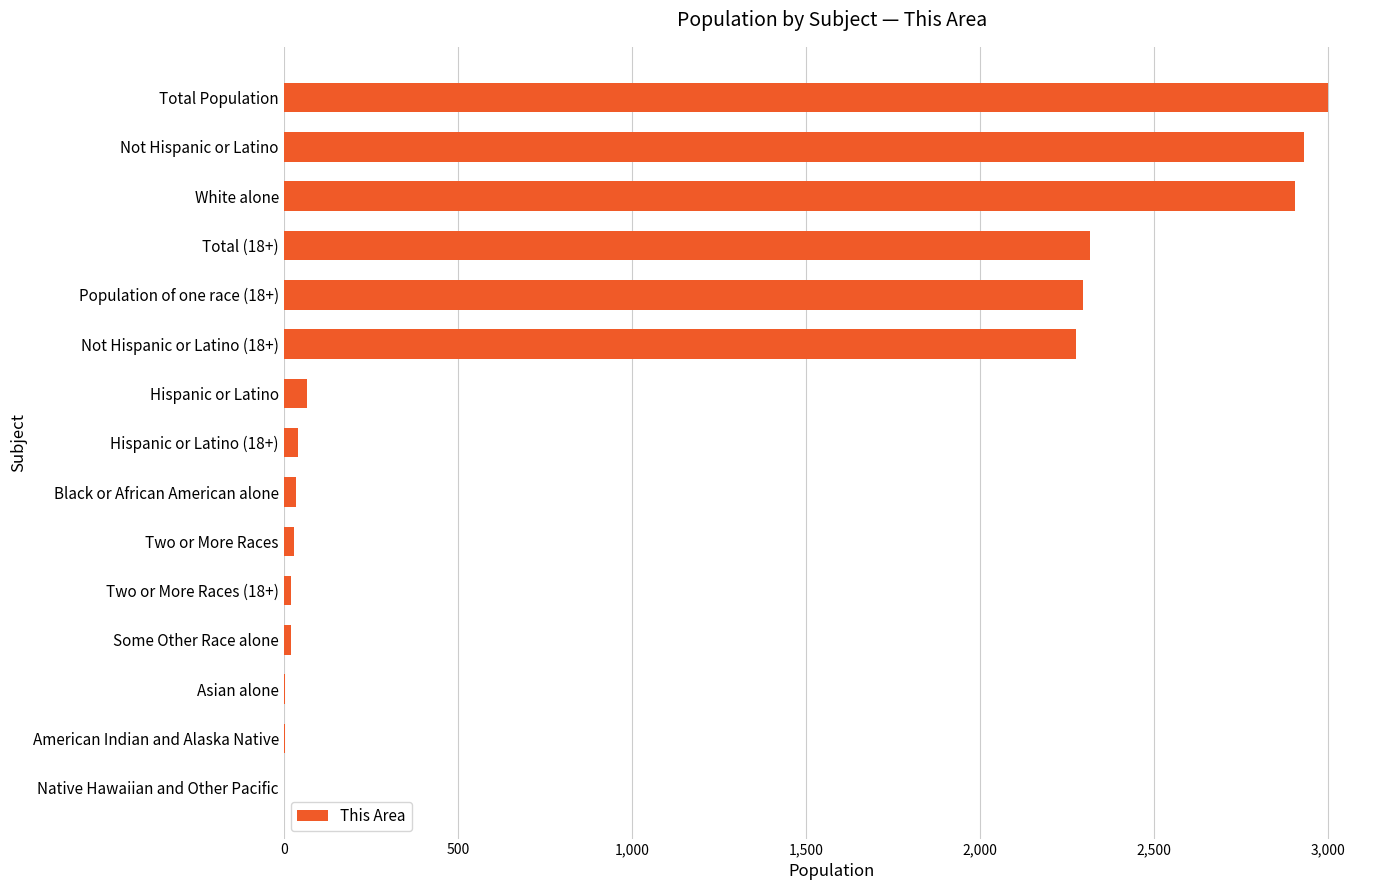

What is the sum of all values?

15948